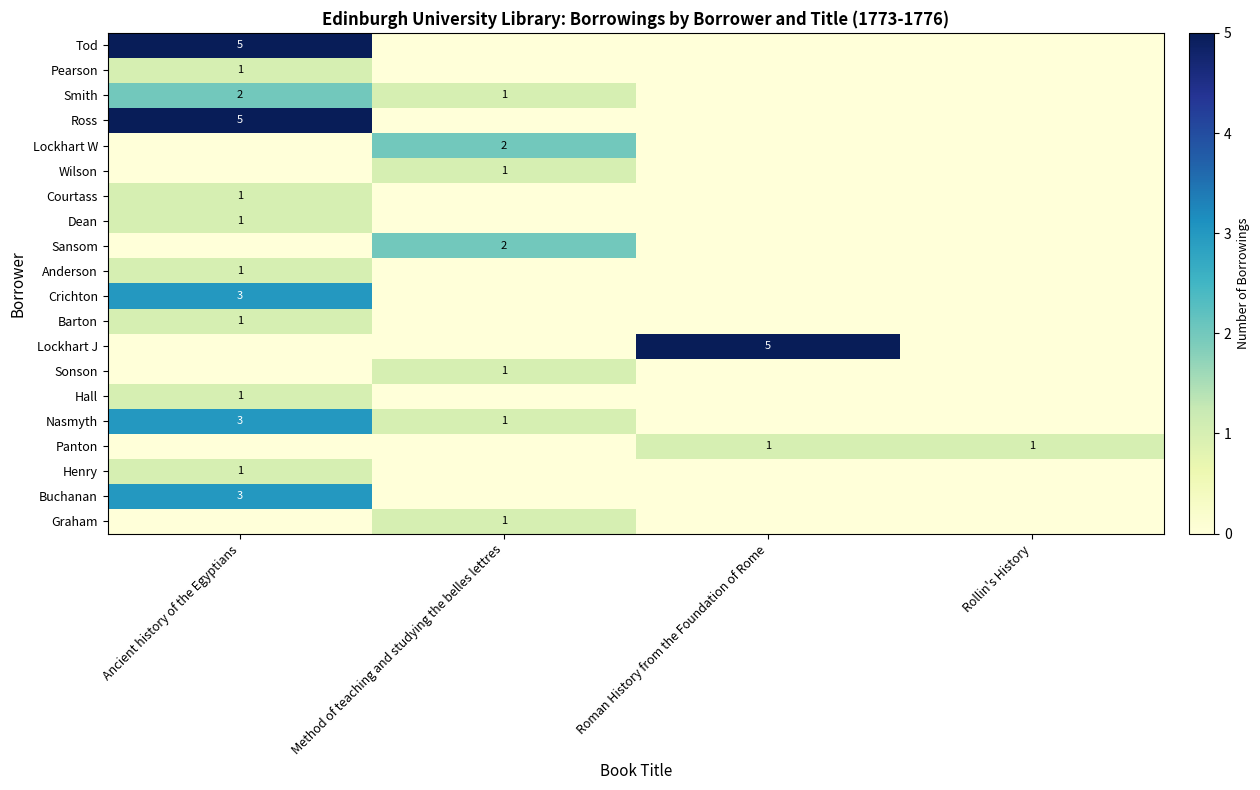

The Hall series shows 1 at Ancient history of the Egyptians. True or false?

True